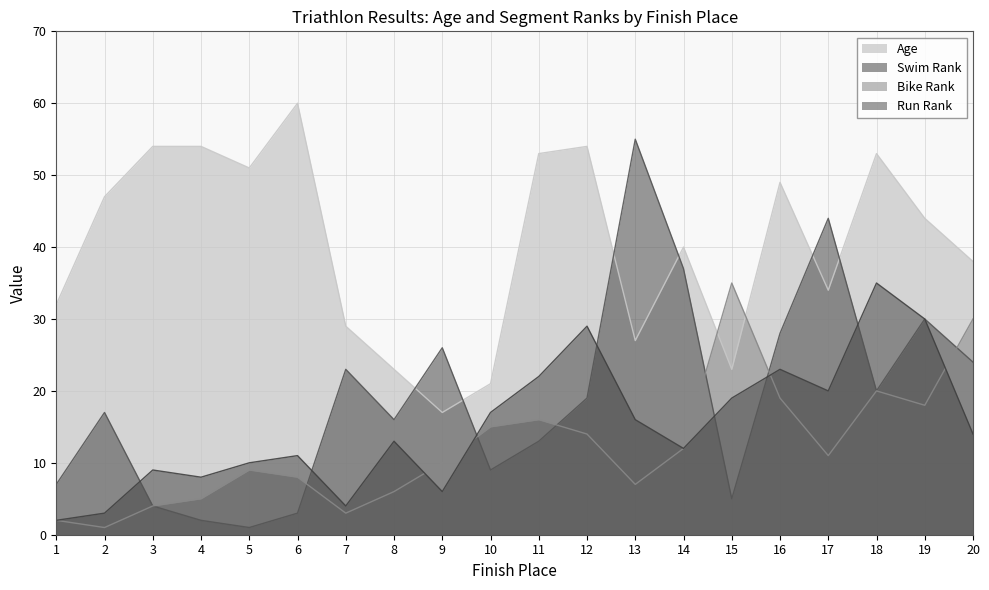

How many categories are shown in the chart?

20